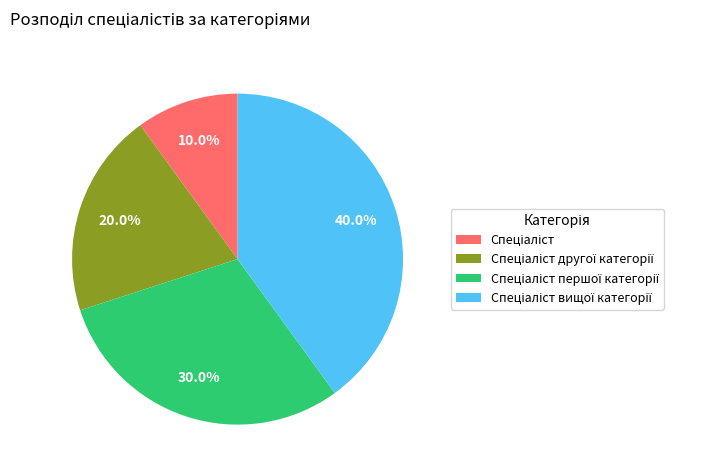

Is there any slice that represents more than half of the pie?

No